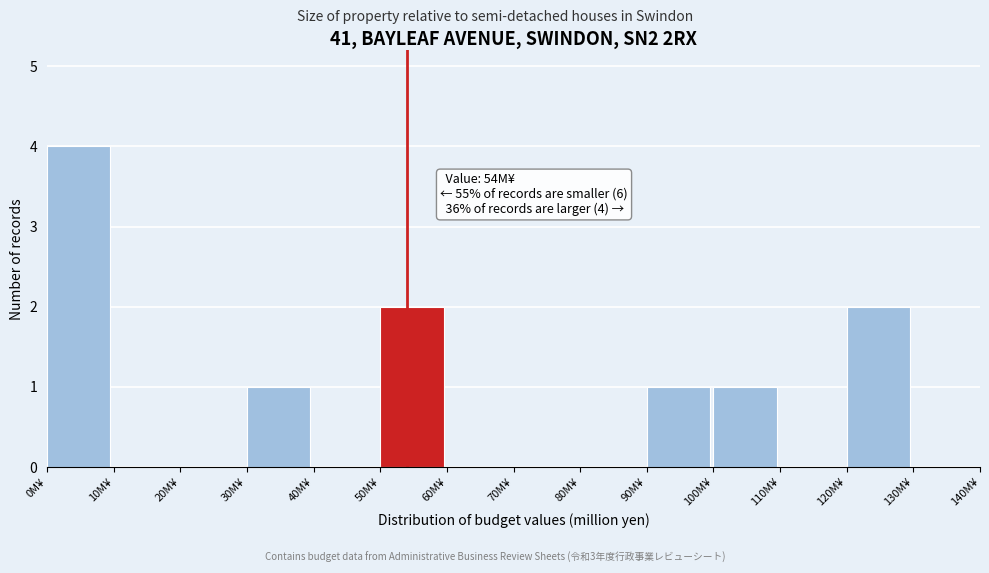

Over which range of the x-axis is the bar tallest?

0 to 10